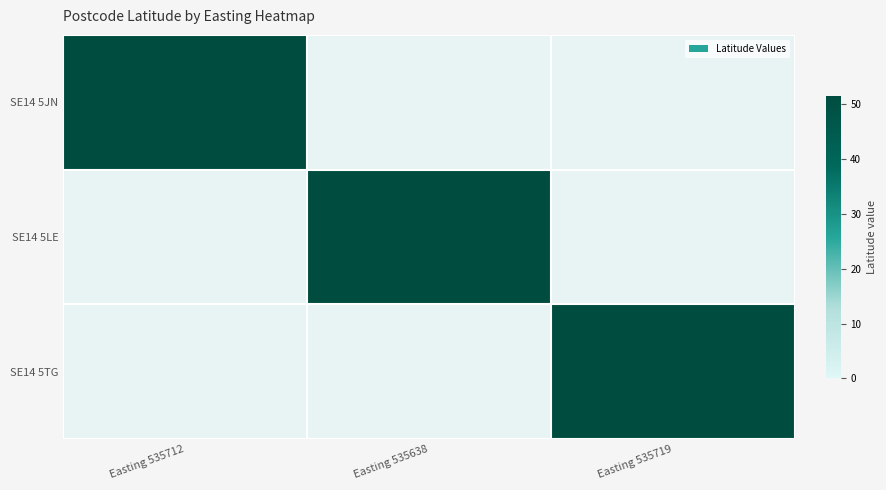

Reading left to right, list all the values displayed in this chart.

SE14 5JN: Easting 535712=51.5	Easting 535638=0.0	Easting 535719=0.0
SE14 5LE: Easting 535712=0.0	Easting 535638=51.5	Easting 535719=0.0
SE14 5TG: Easting 535712=0.0	Easting 535638=0.0	Easting 535719=51.5